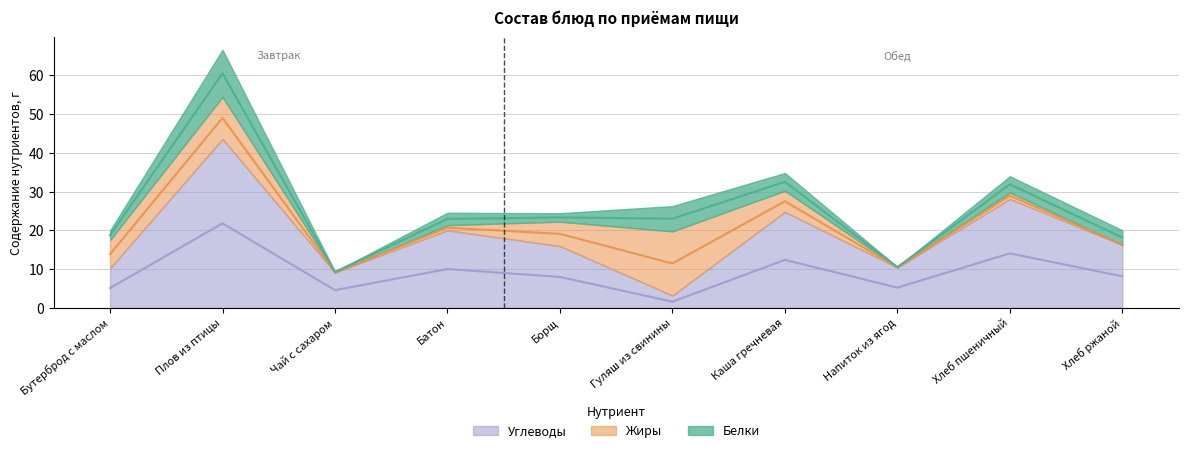

How many data points in Жиры are less than 5?

5